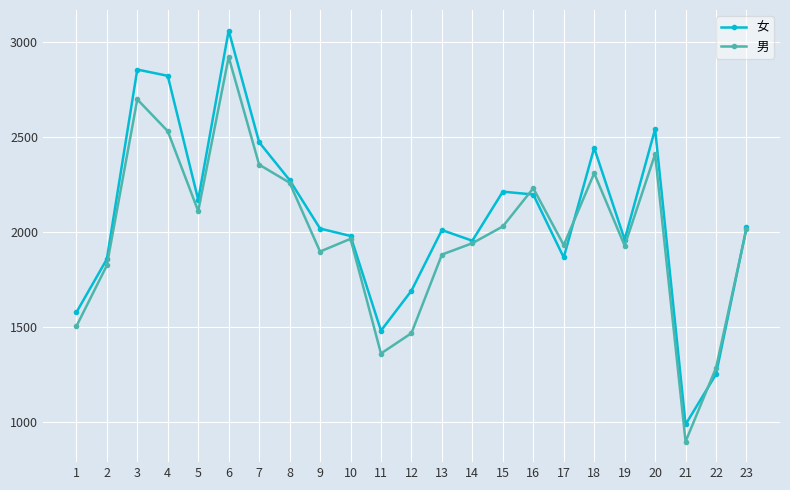

In 男, how many points are higher than both neighbors (excluding endpoints)?

6